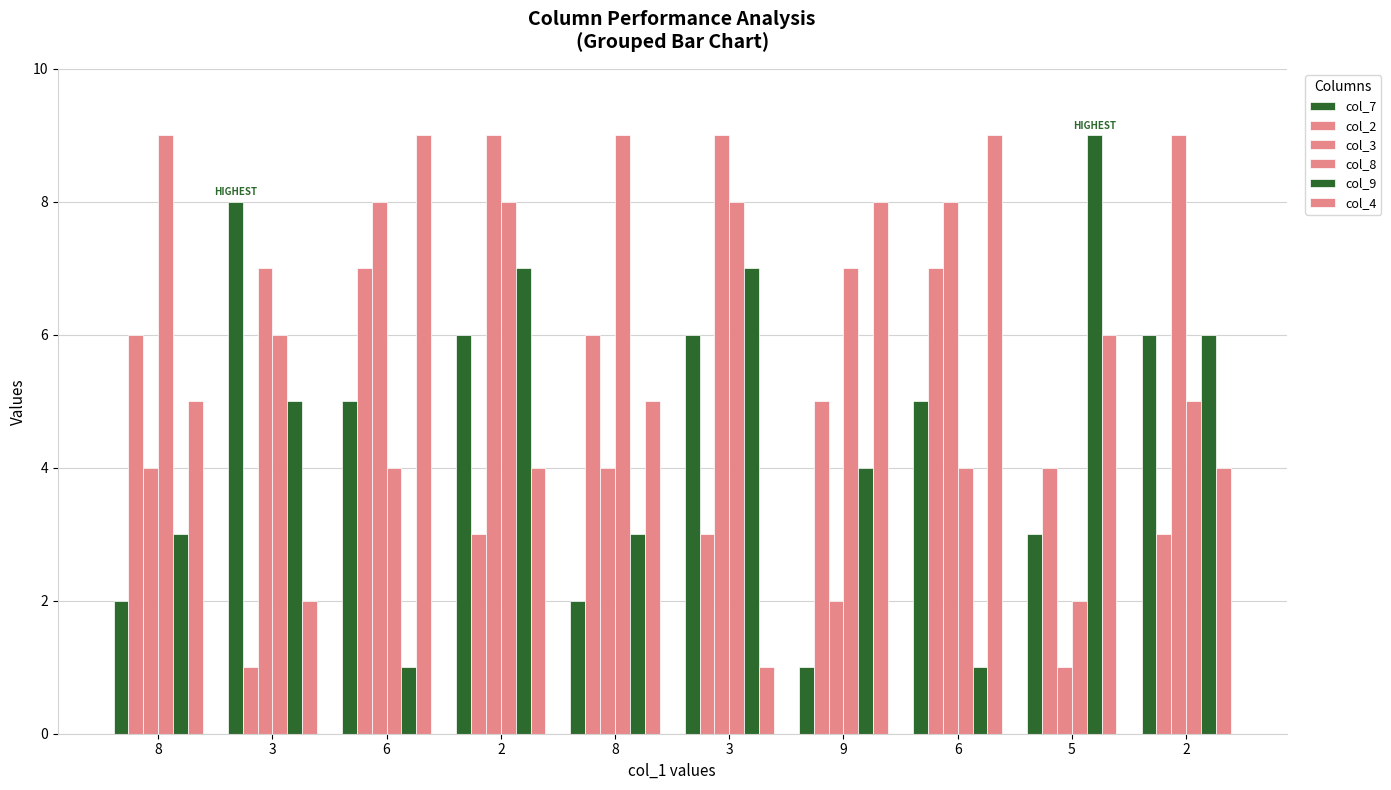

Reading left to right, what are all the values shown in this chart?

col_7: 2	8	5	6	2	6	1	5	3	6
col_2: 6	1	7	3	6	3	5	7	4	3
col_3: 4	7	8	9	4	9	2	8	1	9
col_8: 9	6	4	8	9	8	7	4	2	5
col_9: 3	5	1	7	3	7	4	1	9	6
col_4: 5	2	9	4	5	1	8	9	6	4